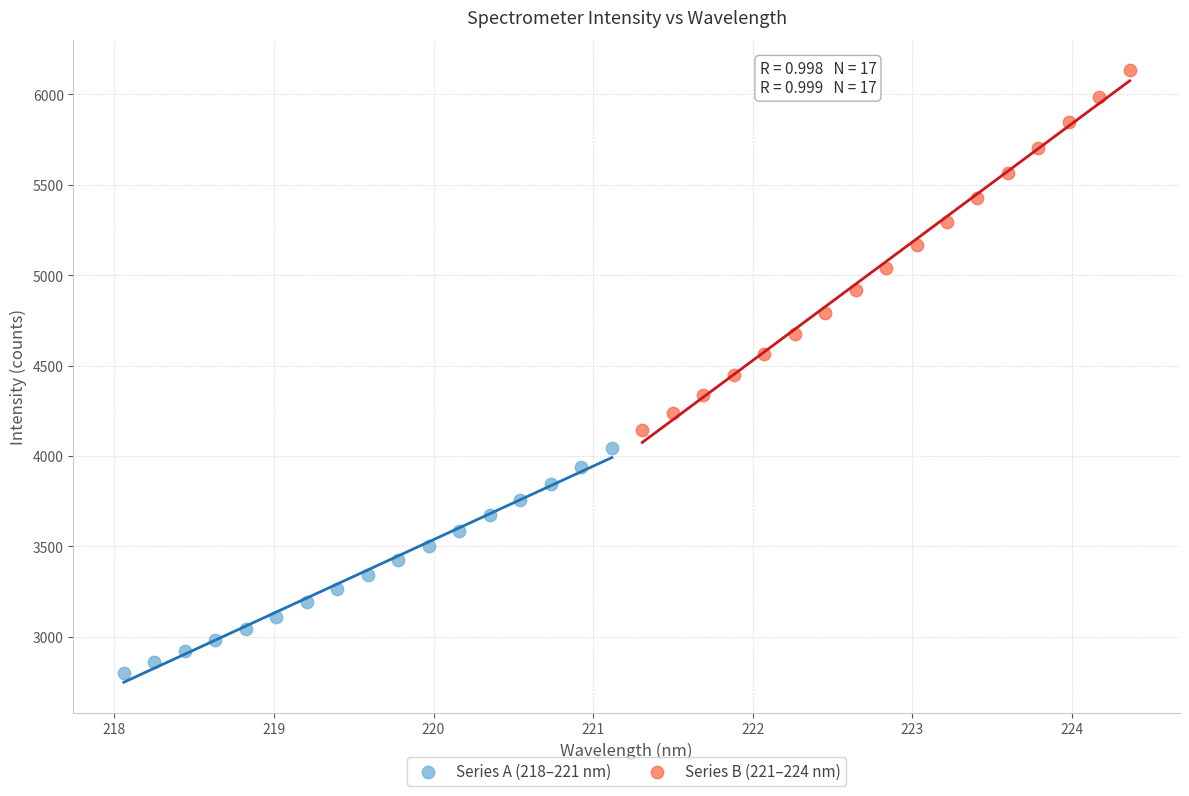

Which series has the largest Y range (max minus min)?

Series B (221–224 nm)